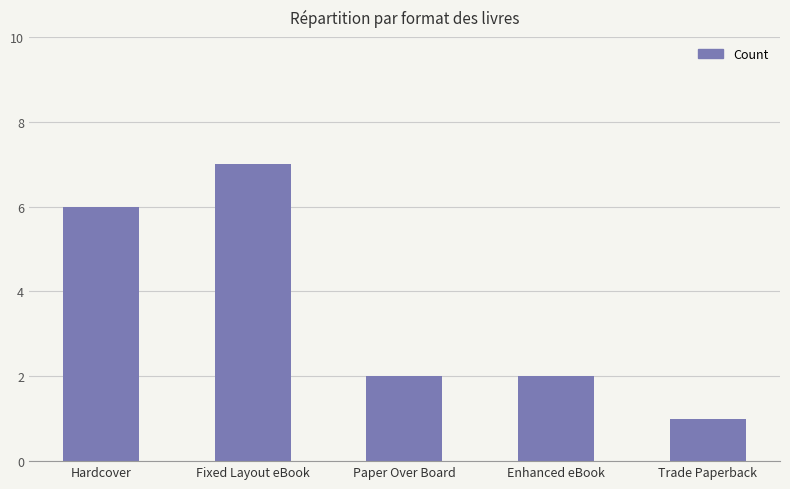

Where does the data first go above 2?

Hardcover